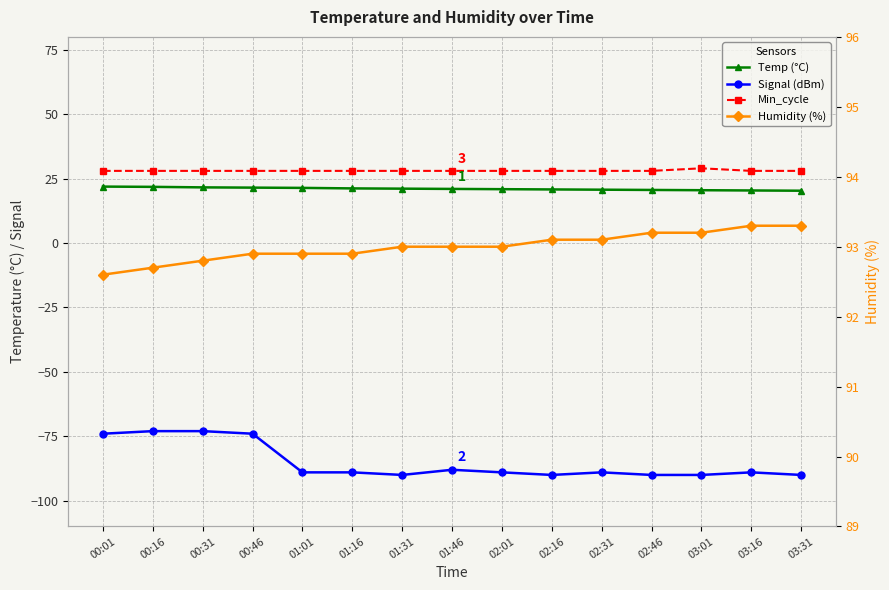

At which label does Min_cycle reach its peak?

03:01